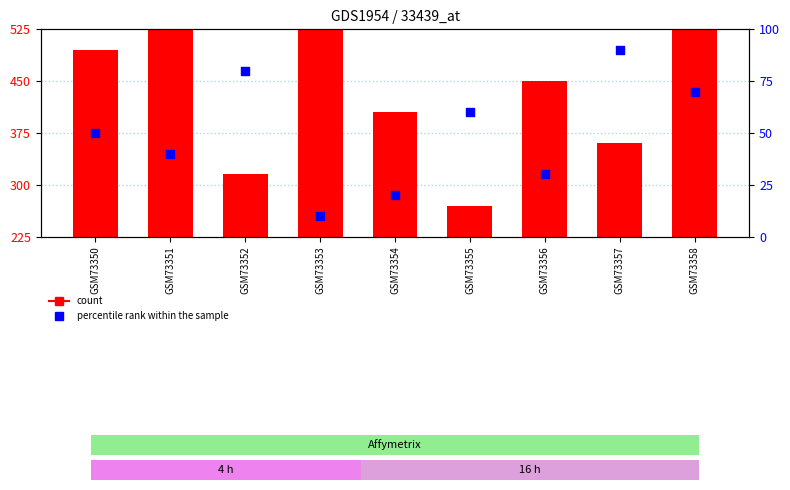

At how many categories does at least one series exceed 21?

9